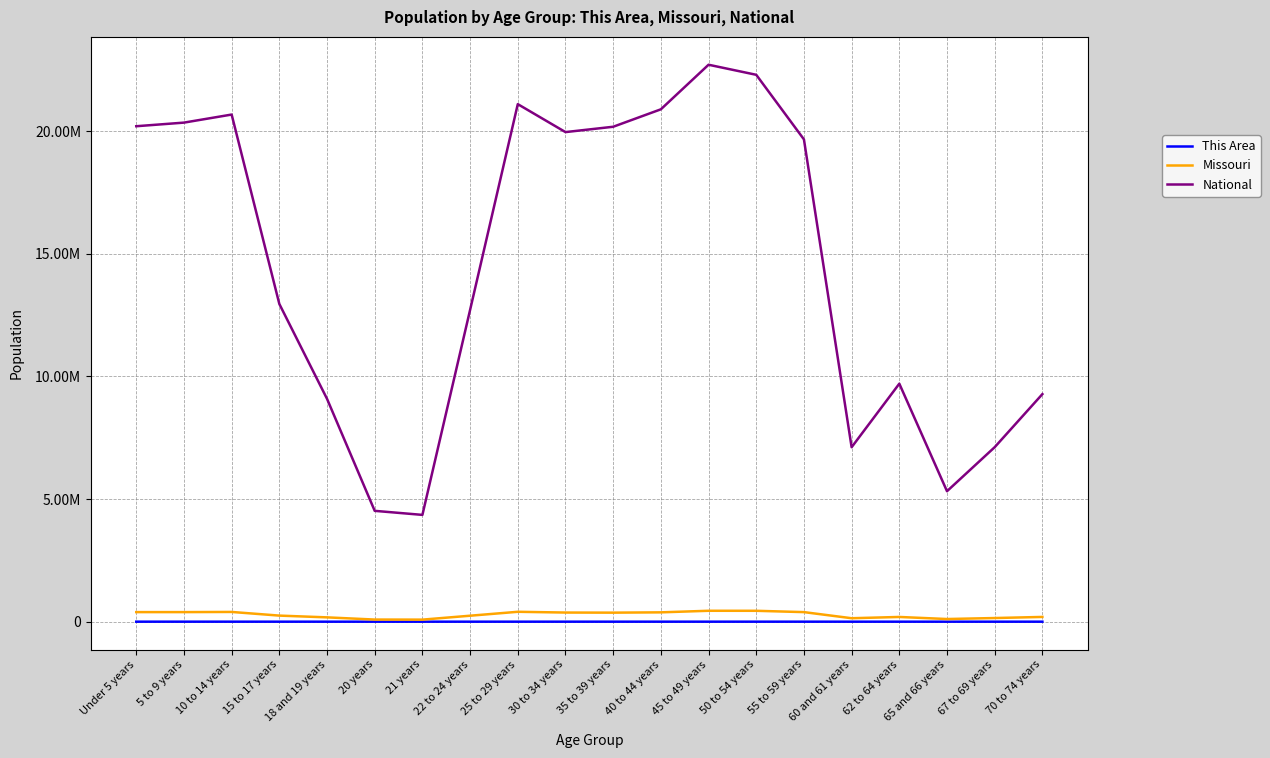

Read the Missouri value at 70 to 74 years, to the nearest 50.

193450